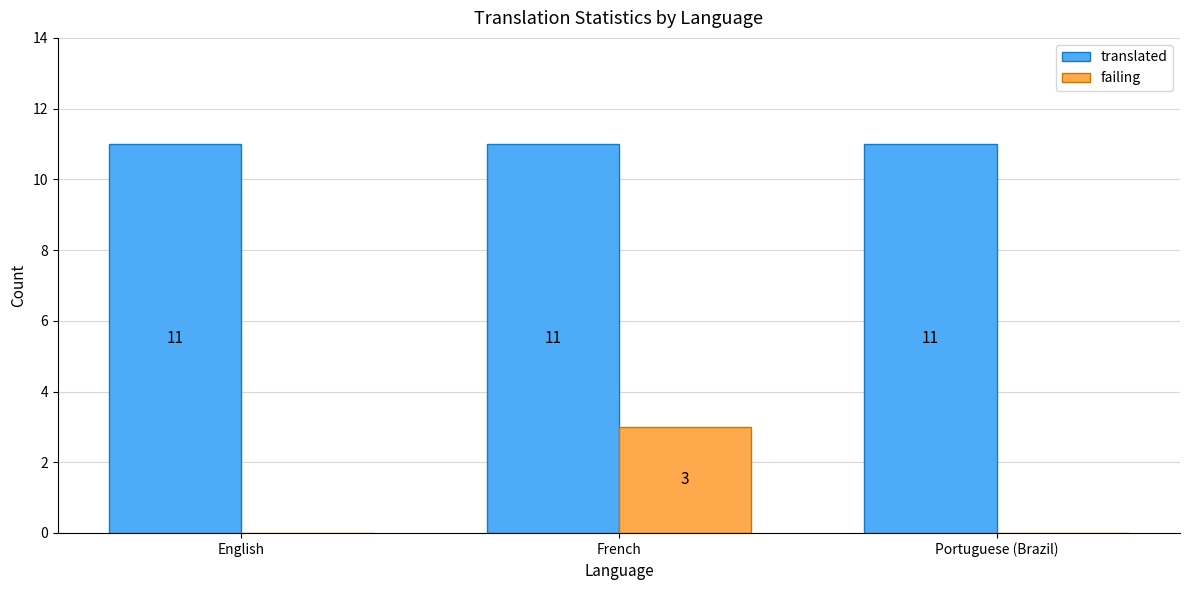

What is the maximum value shown in the chart?

11